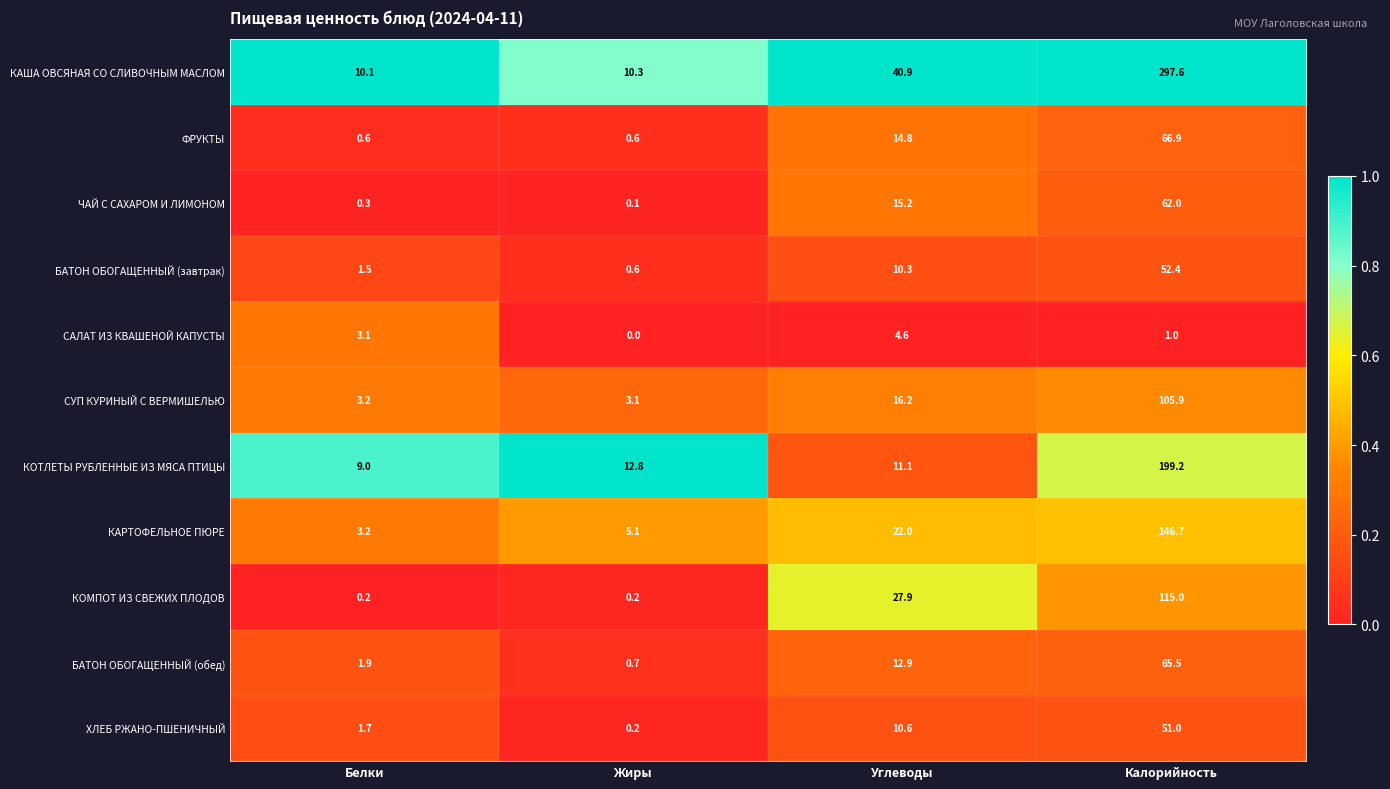

Is it true that БАТОН ОБОГАЩЕННЫЙ (завтрак) equals 1.5 at Белки?

True